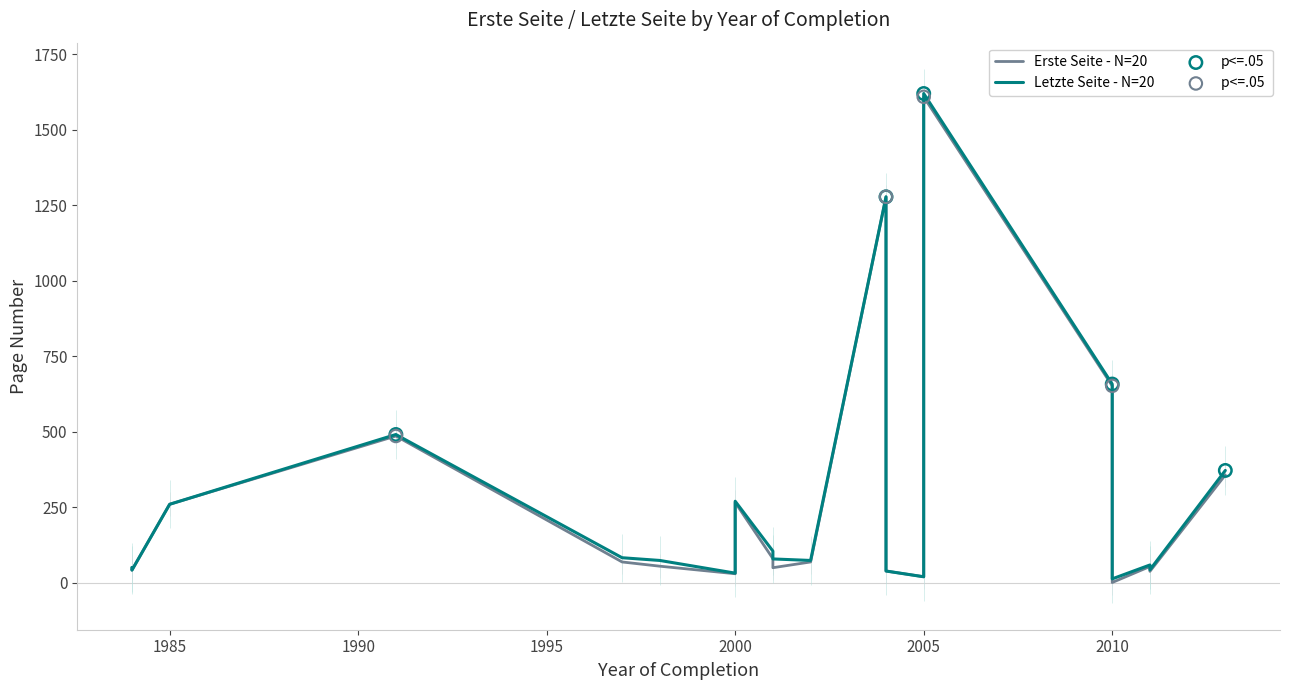

At how many categories does at least one series exceed 202?

7